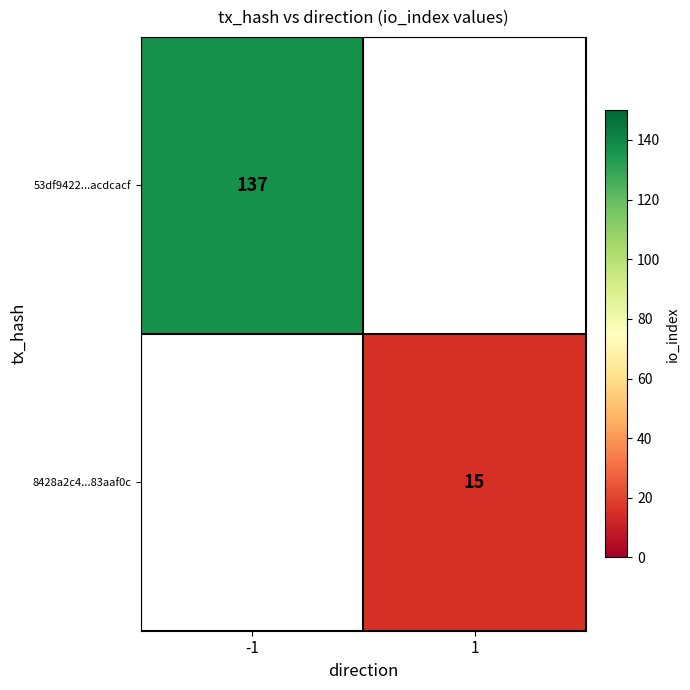

The 53df9422...acdcacf series shows 137 at -1. True or false?

True